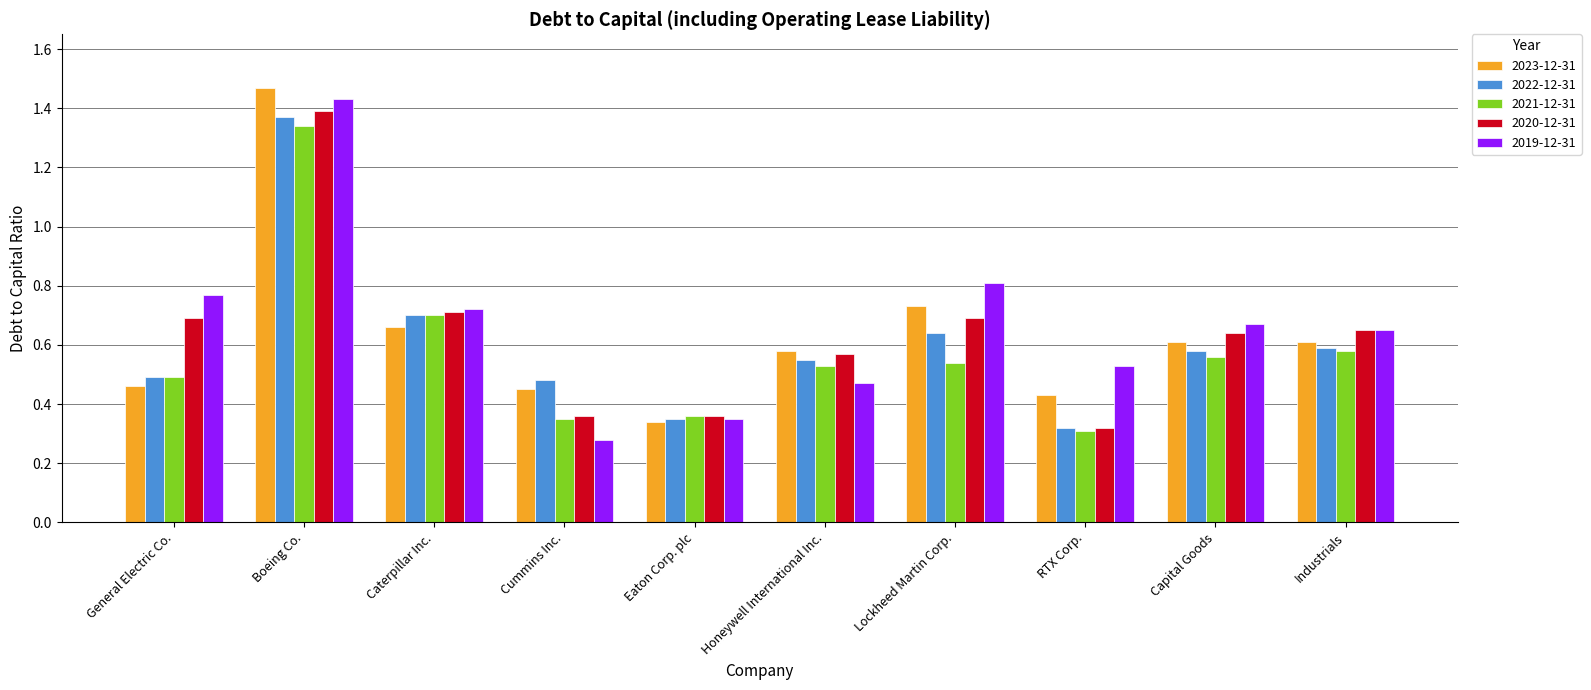

What is the sum of the 2023-12-31 values at Honeywell International Inc. and Caterpillar Inc.?

1.2